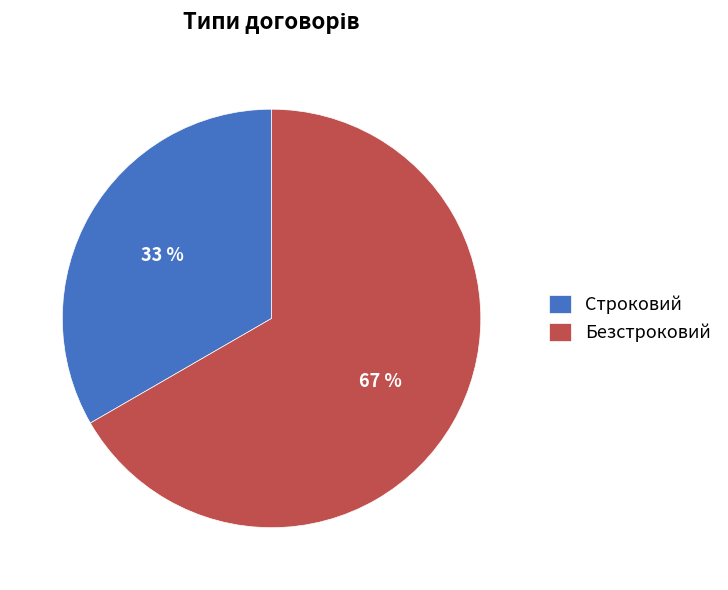

Rank the categories by value from highest to lowest.

Безстроковий, Строковий